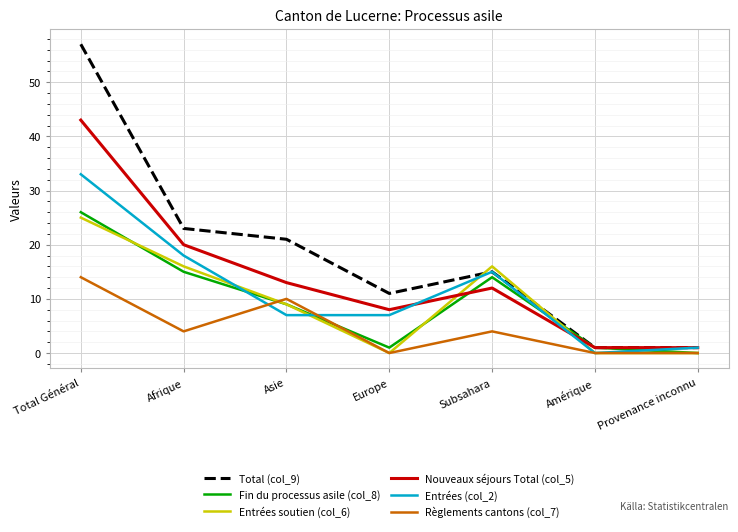

What is the total value across all series at Asie?

69